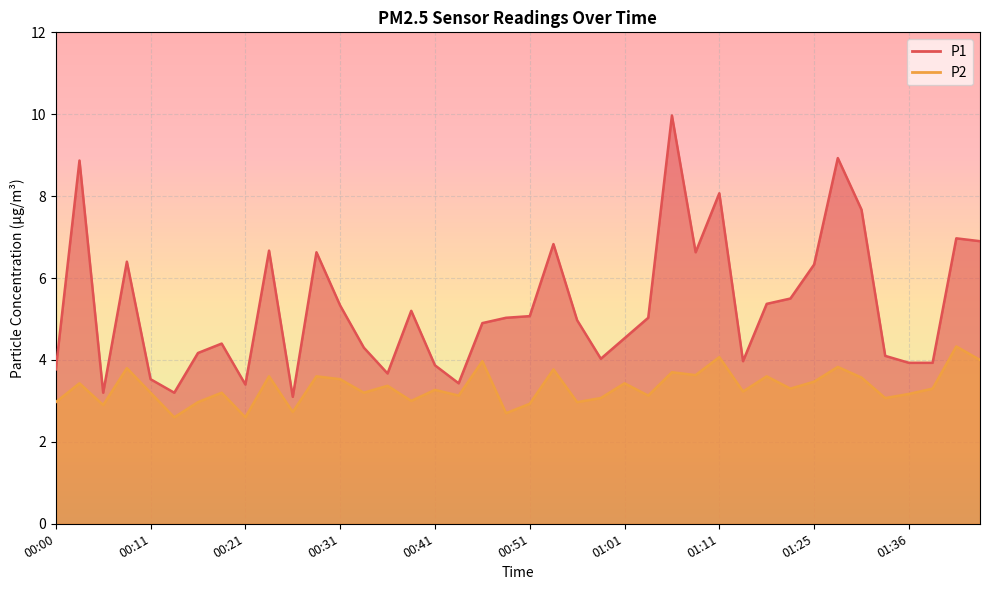

What is the difference between the second highest and second lowest values in the P1 series?

5.7